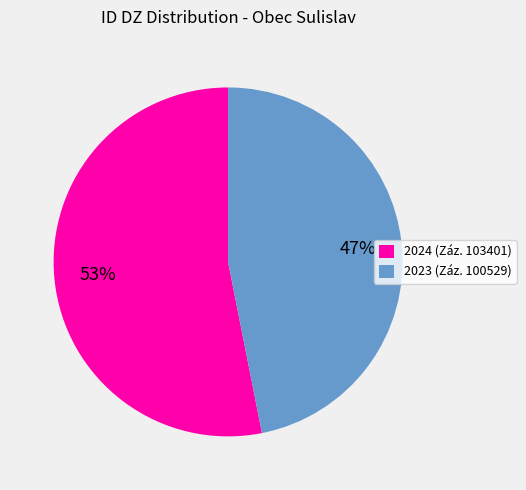

To the nearest percent, what is the average slice percentage?

50%